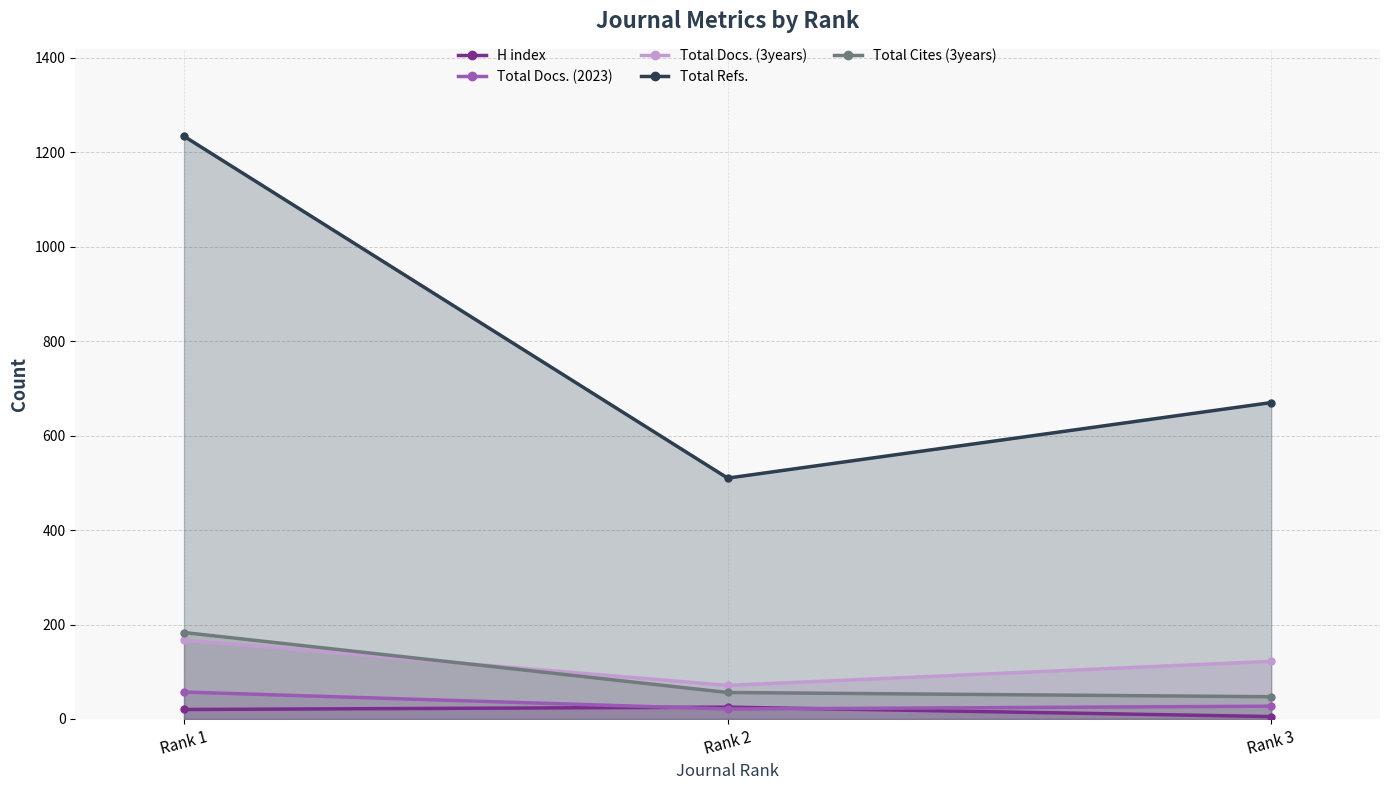

At which label does Total Docs. (2023) first exceed 27?

Rank 1